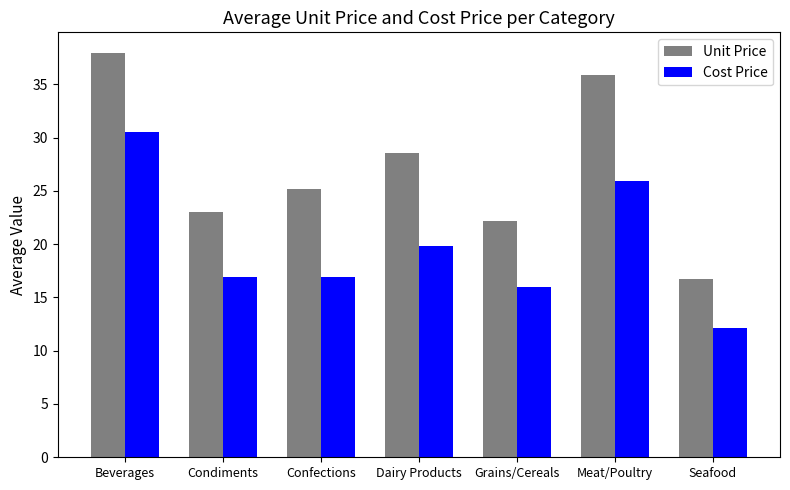

Are the bars horizontal?

No